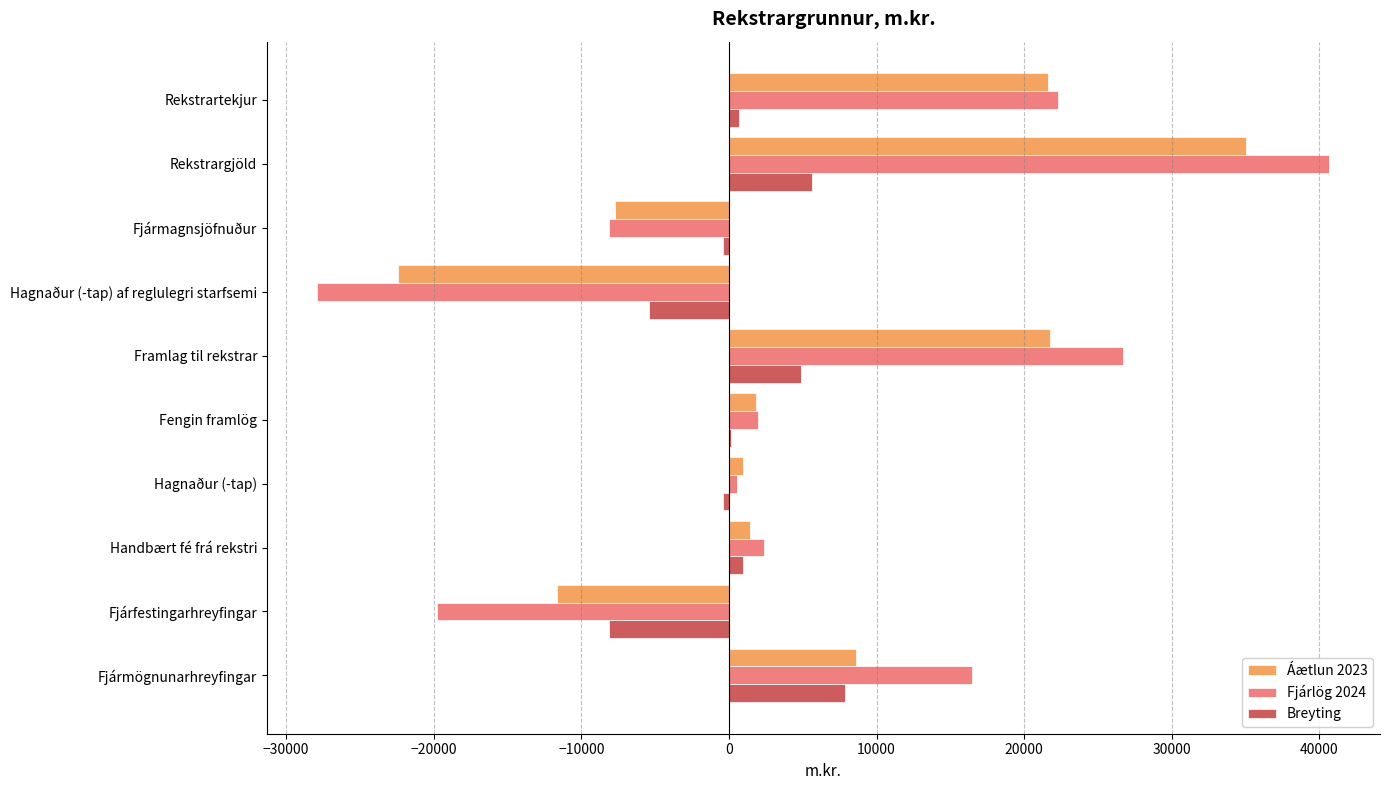

Is it true that Fjárlög 2024 equals 61313.0 at Rekstrargjöld?

False